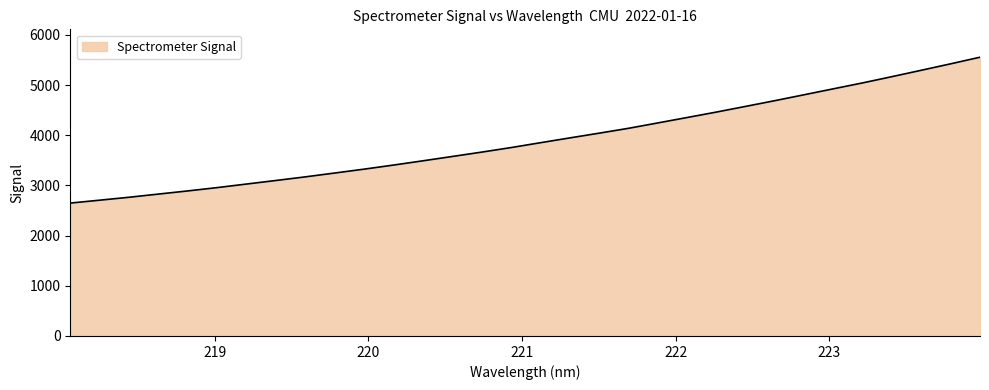

What is the smallest value displayed?

2648.5